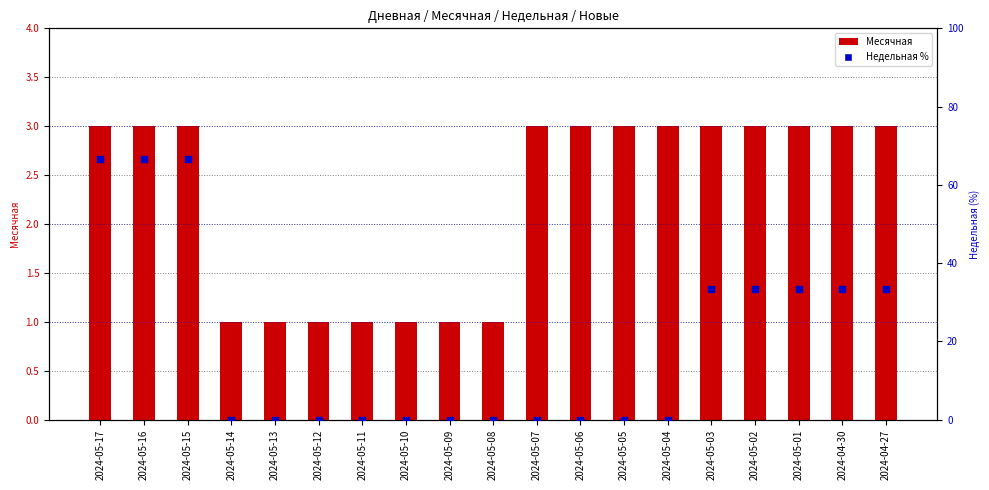

Which series contains the lowest Y value?

Недельная %